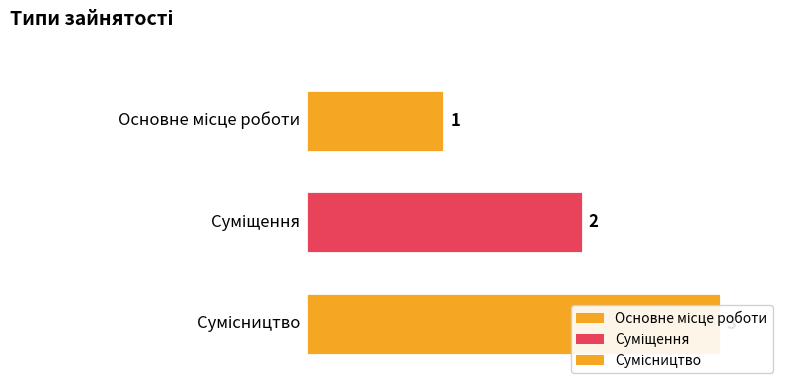

Approximately how many times larger is the value at Основне місце роботи compared to Суміщення?

0.5